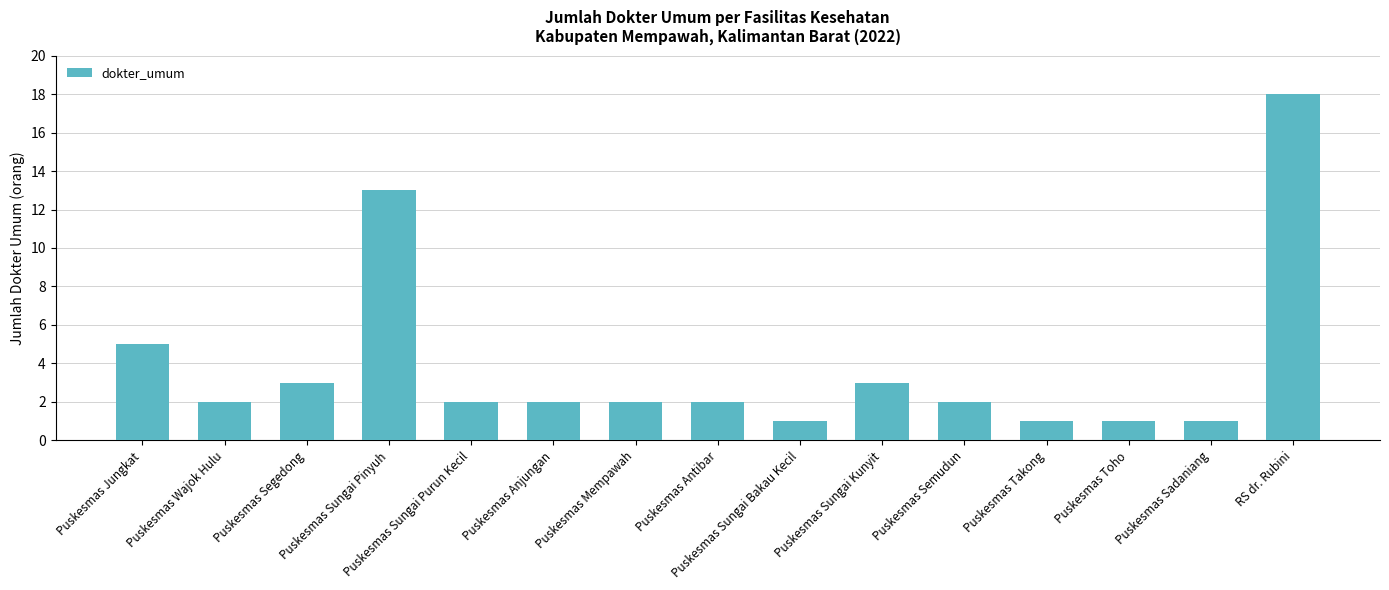

What is the minimum value shown in the chart?

1